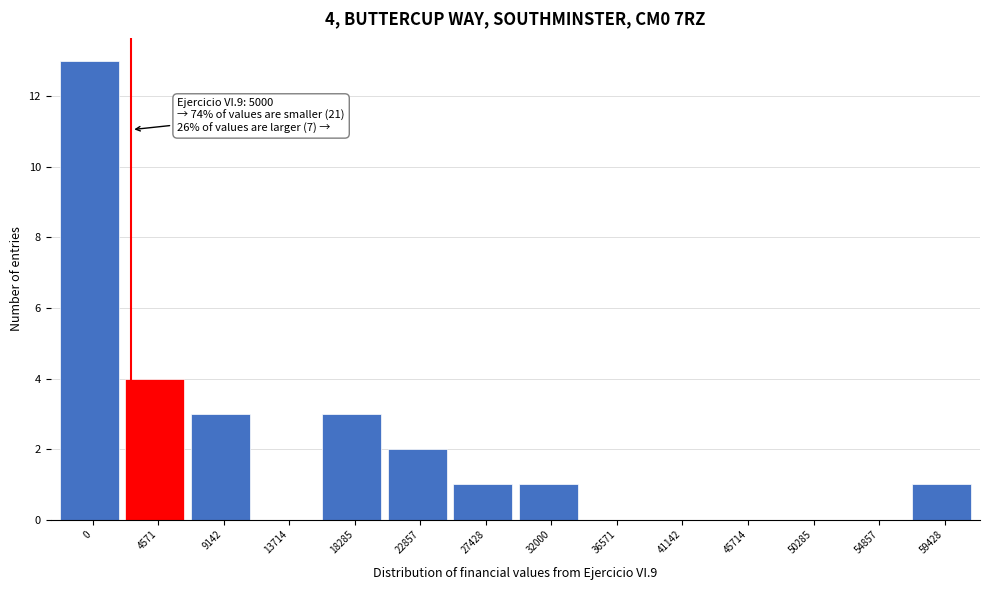

Reading left to right, extract all data points from this chart.

0=13	4571=4	9142=3	13714=0	18285=3	22857=2	27428=1	32000=1	36571=0	41142=0	45714=0	50285=0	54857=0	59428=1